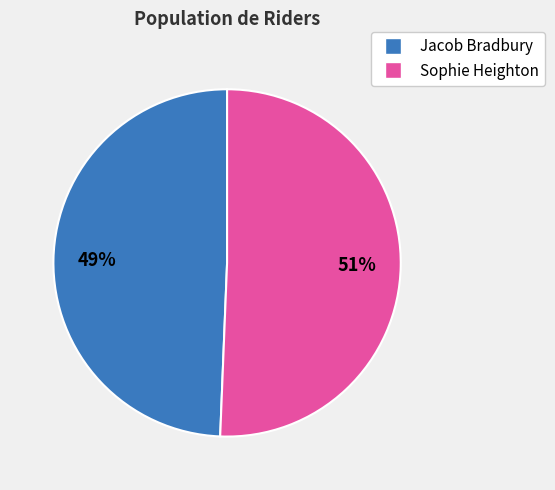

Does any single category account for the majority?

Yes